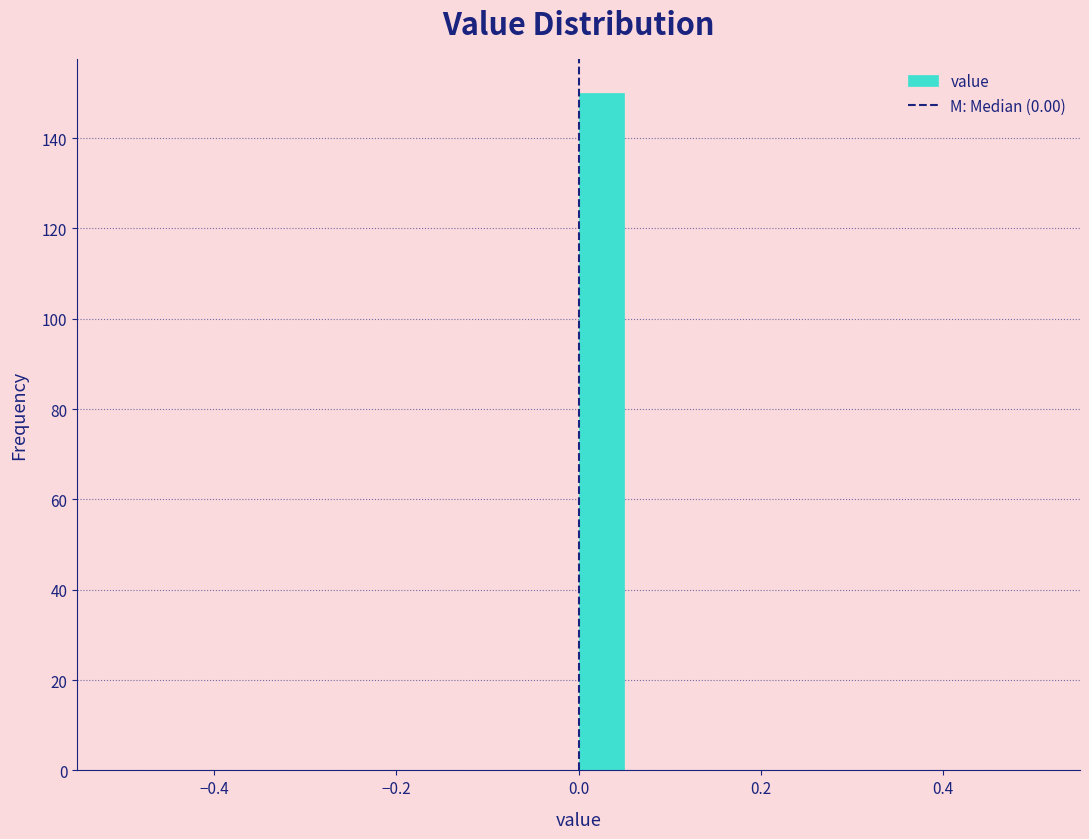

Around what value on the x-axis is the tallest bar? Give the approximate position of its centre, as read against the axis.

0.02